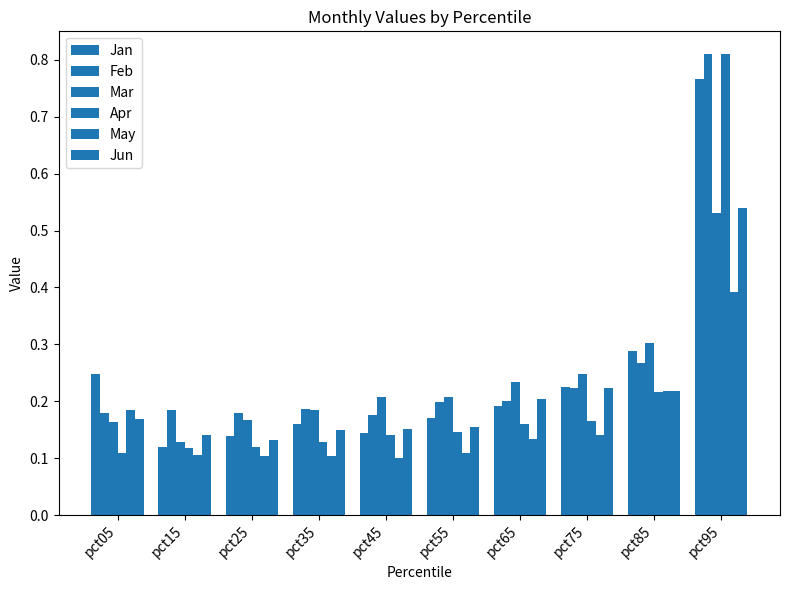

How many groups of bars are there?

10